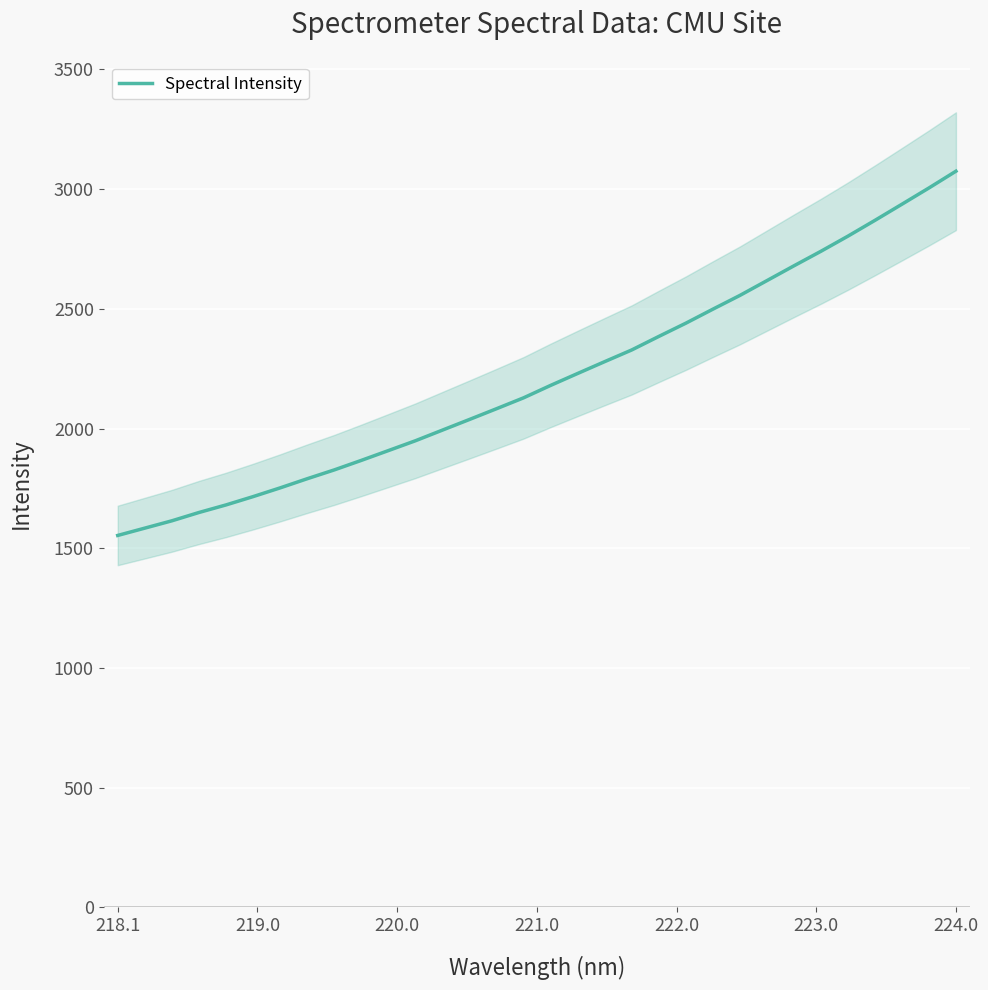

What is the value of the 14th point from the left?

2037.8